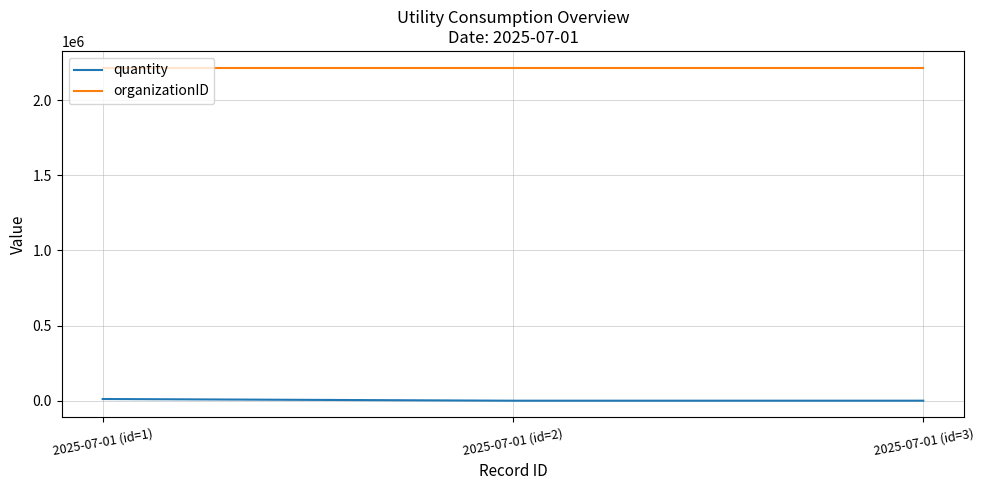

At 2025-07-01 (id=1), list the series in order from smallest to largest.

quantity, organizationID